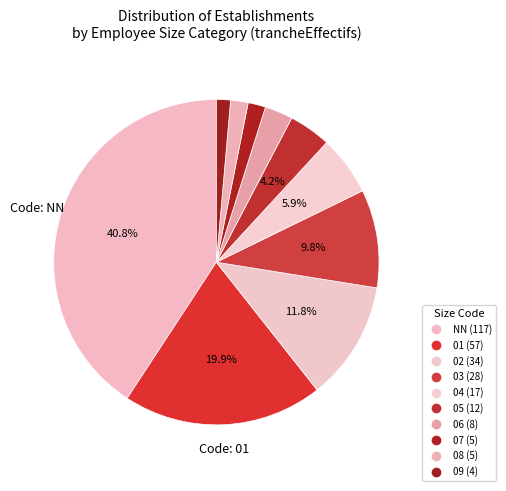

Count the number of slices in the pie.

10